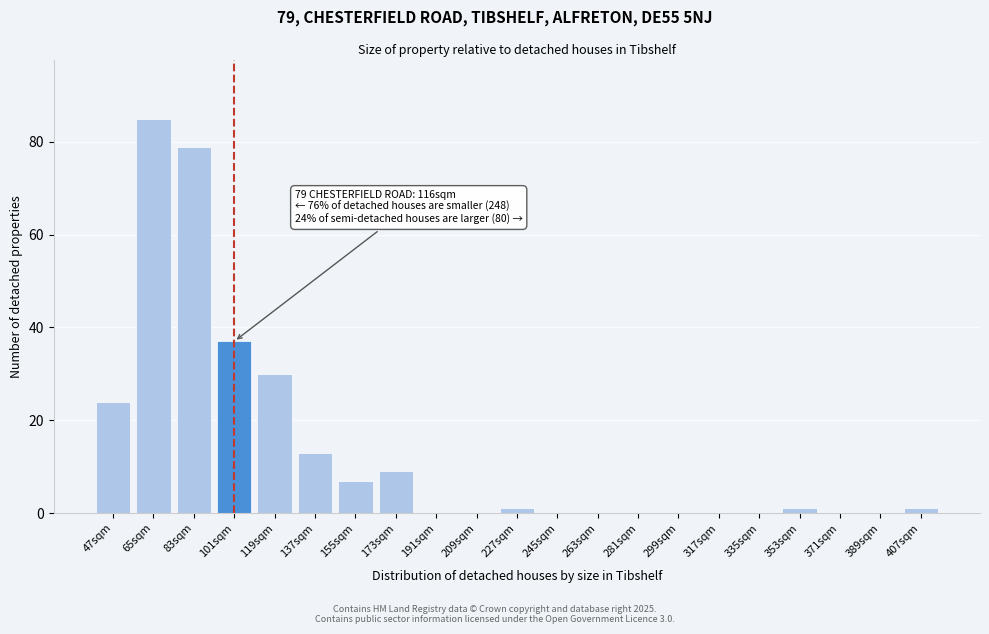

Reading left to right, transcribe all the data shown in this chart.

47sqm=24	65sqm=85	83sqm=79	101sqm=37	119sqm=30	137sqm=13	155sqm=7	173sqm=9	191sqm=0	209sqm=0	227sqm=1	245sqm=0	263sqm=0	281sqm=0	299sqm=0	317sqm=0	335sqm=0	353sqm=1	371sqm=0	389sqm=0	407sqm=1